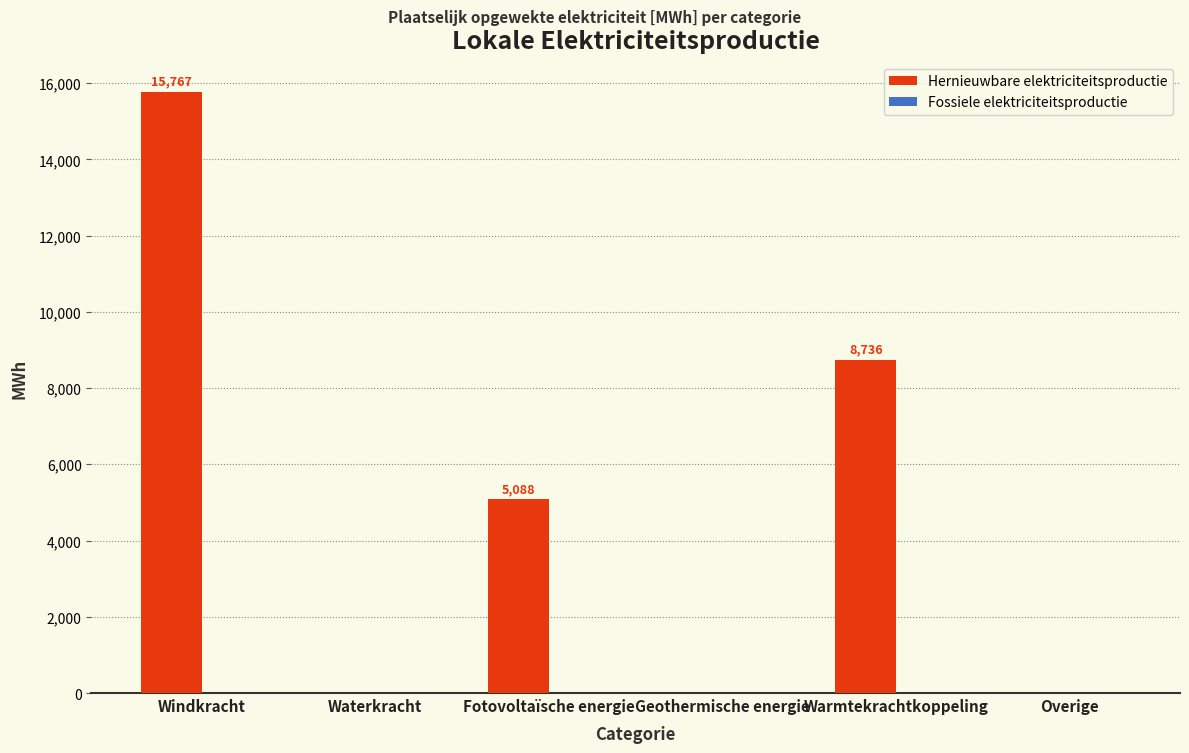

What is the greatest value displayed?

15767.5